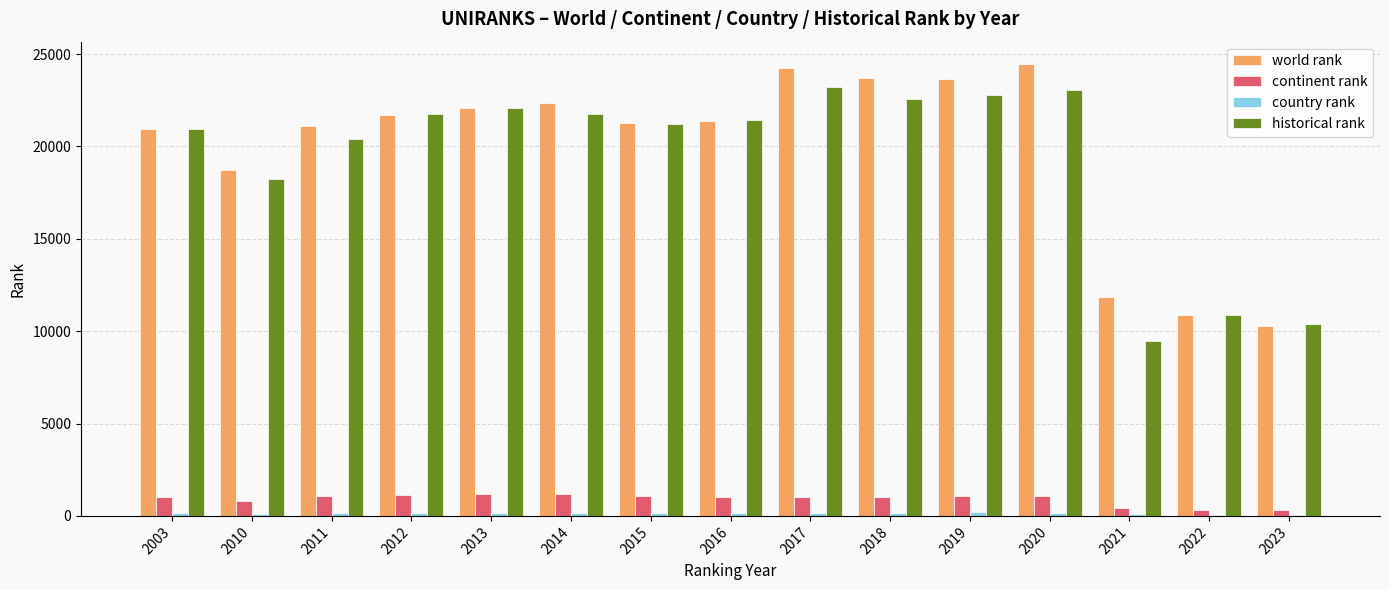

At which label is historical rank closest to 16336?

2010